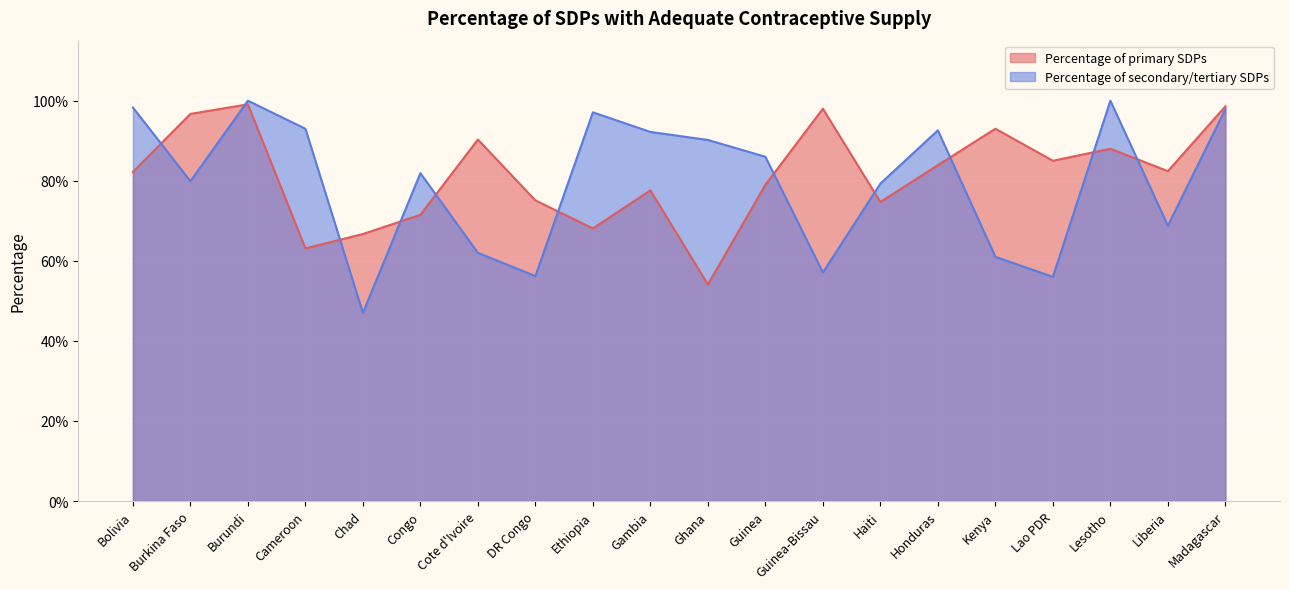

Rank the series at Bolivia from highest to lowest value.

Percentage of secondary/tertiary SDPs, Percentage of primary SDPs